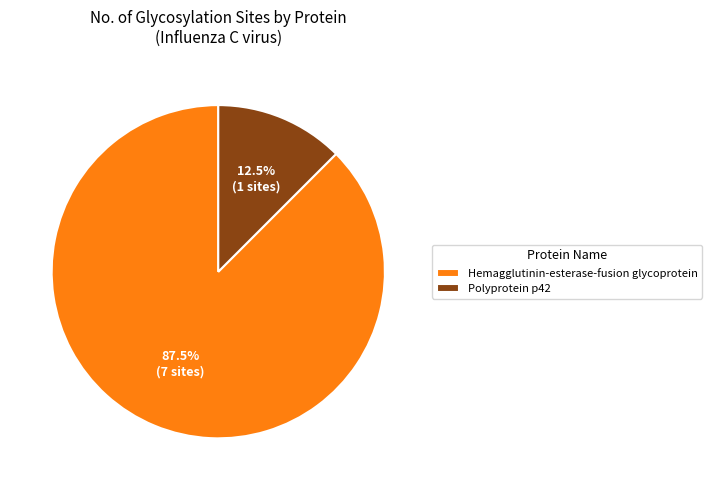

Between Polyprotein p42 and Hemagglutinin-esterase-fusion glycoprotein, which is larger?

Hemagglutinin-esterase-fusion glycoprotein